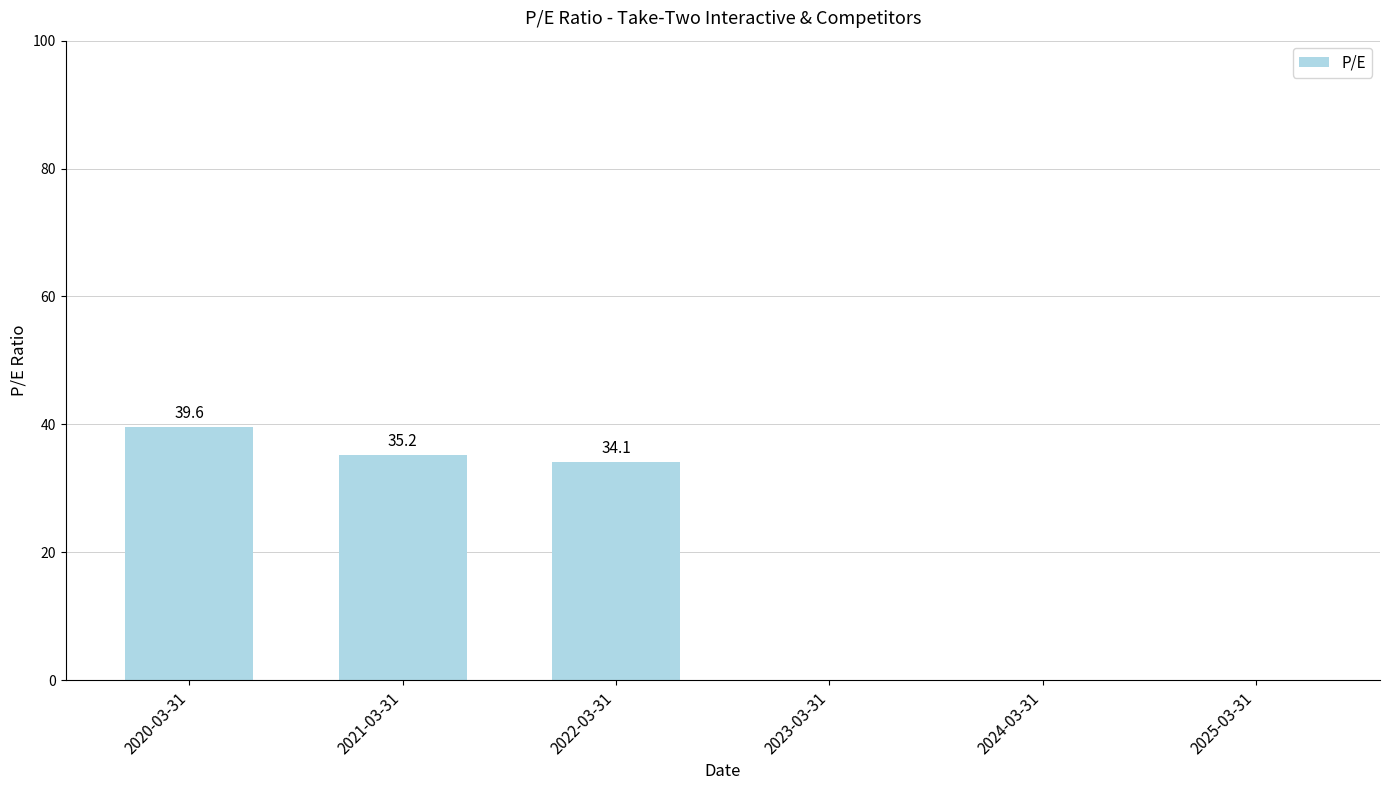

Is it true that the value at 2025-03-31 is 0.0?

True